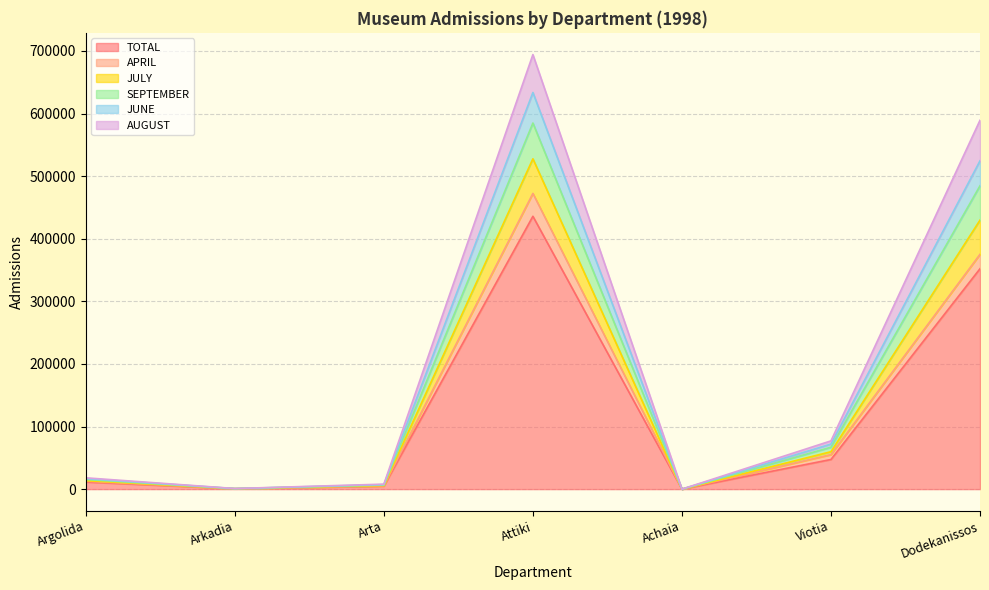

True or false: JULY and APRIL cross at least once.

False